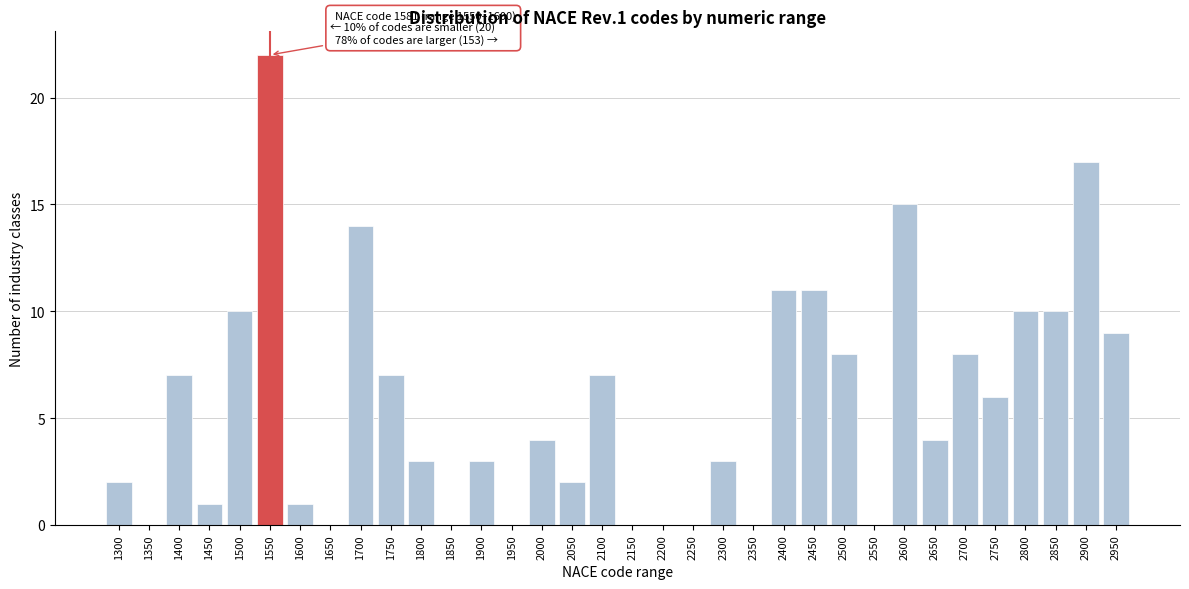

The value at 1500 is 10. True or false?

True